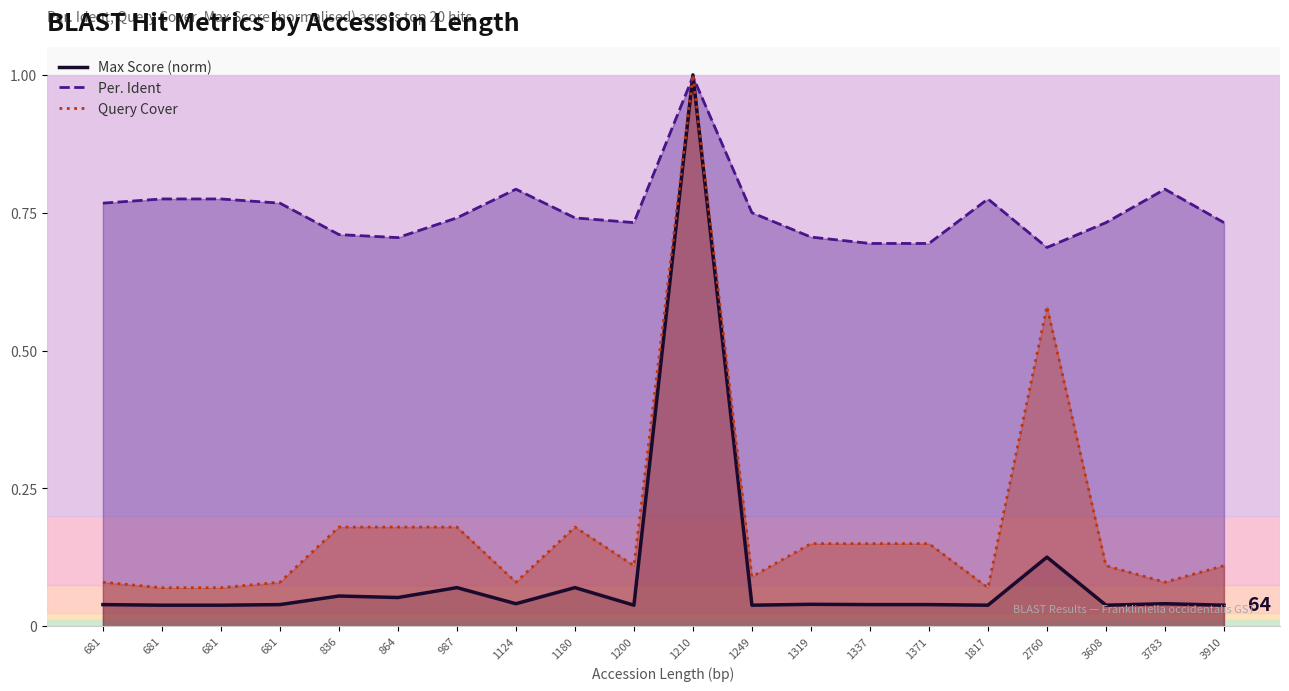

True or false: Max Score (norm) has a value of 0.1 at 2760.

True